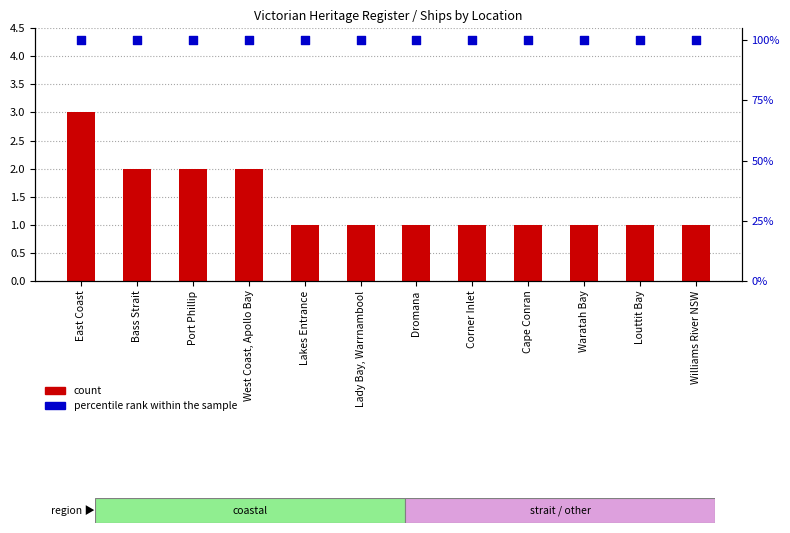

What are all the series names shown in the legend?

count, percentile rank within the sample